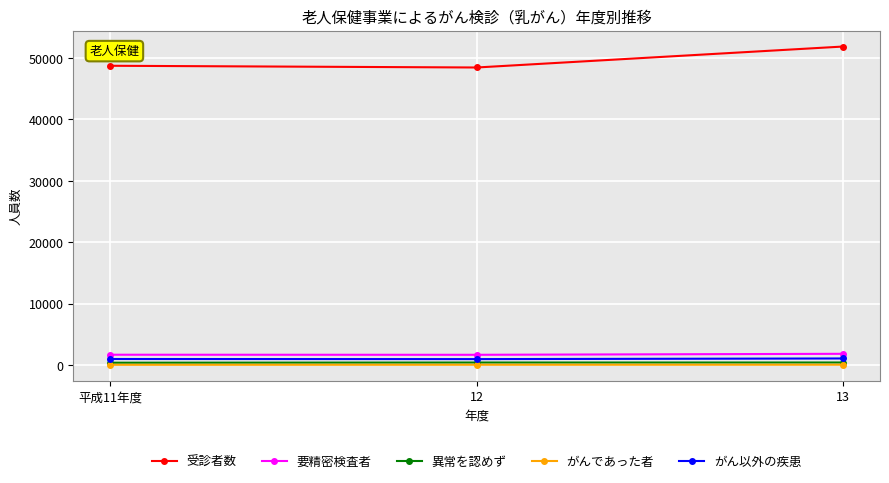

What is the sum of the 受診者数 values at 12 and 平成11年度?

97160